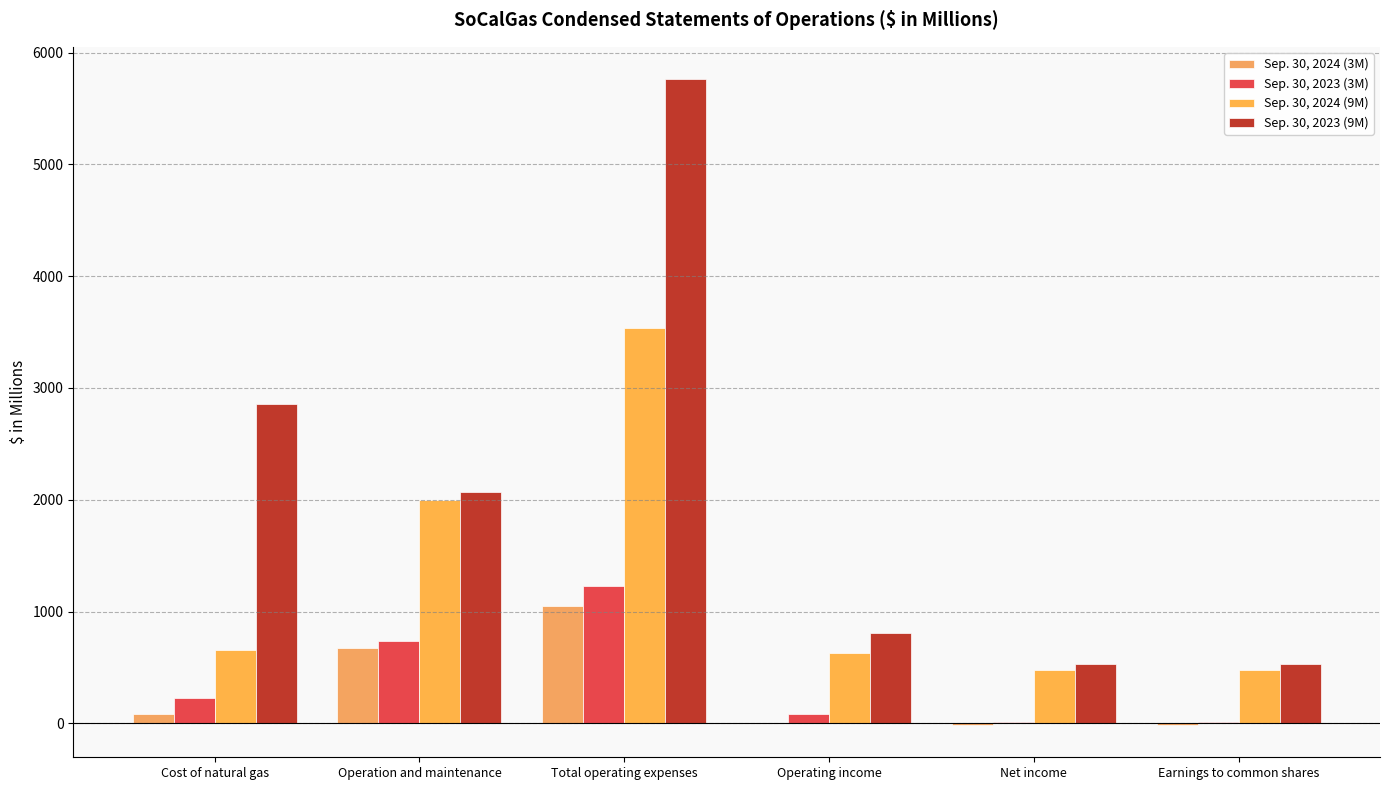

The Sep. 30, 2023 (3M) series shows 224 at Cost of natural gas. True or false?

True